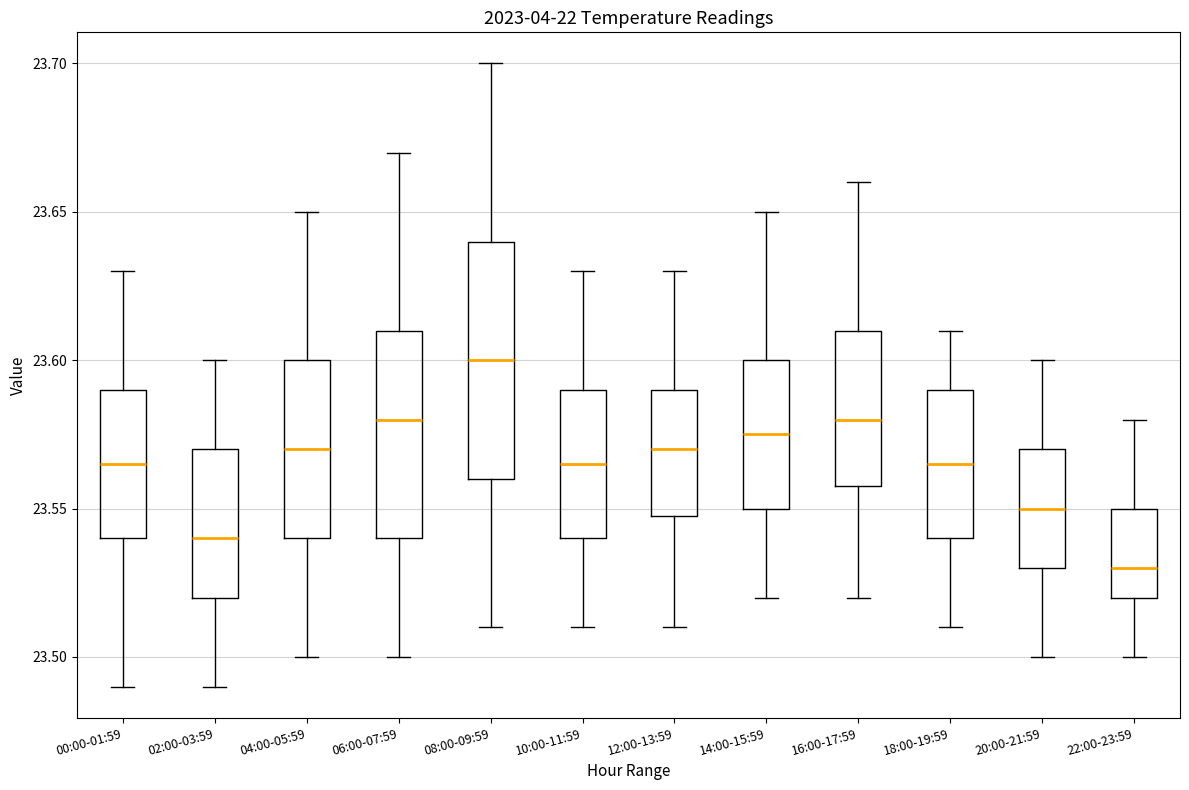

Reading left to right, read every box against the y-axis: the position of its median line, the range the box covers, and the ends of its whiskers. The values are not printed on the chart, so give them approximately, as read against the axis.

00:00-01:59: median 23.565, box 23.540 to 23.590, whiskers 23.490 to 23.630
02:00-03:59: median 23.540, box 23.520 to 23.570, whiskers 23.490 to 23.600
04:00-05:59: median 23.570, box 23.540 to 23.600, whiskers 23.500 to 23.650
06:00-07:59: median 23.580, box 23.540 to 23.610, whiskers 23.500 to 23.670
08:00-09:59: median 23.600, box 23.560 to 23.640, whiskers 23.510 to 23.700
10:00-11:59: median 23.565, box 23.540 to 23.590, whiskers 23.510 to 23.630
12:00-13:59: median 23.570, box 23.550 to 23.590, whiskers 23.510 to 23.630
14:00-15:59: median 23.575, box 23.550 to 23.600, whiskers 23.520 to 23.650
16:00-17:59: median 23.580, box 23.560 to 23.610, whiskers 23.520 to 23.660
18:00-19:59: median 23.565, box 23.540 to 23.590, whiskers 23.510 to 23.610
20:00-21:59: median 23.550, box 23.530 to 23.570, whiskers 23.500 to 23.600
22:00-23:59: median 23.530, box 23.520 to 23.550, whiskers 23.500 to 23.580